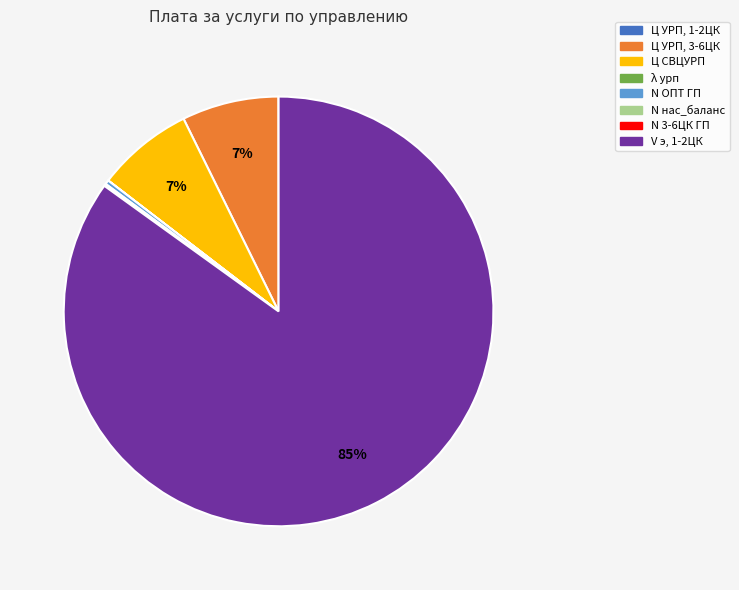

Do Ц УРП, 3-6ЦК and N ОПТ ГП together represent more than half of the pie?

No